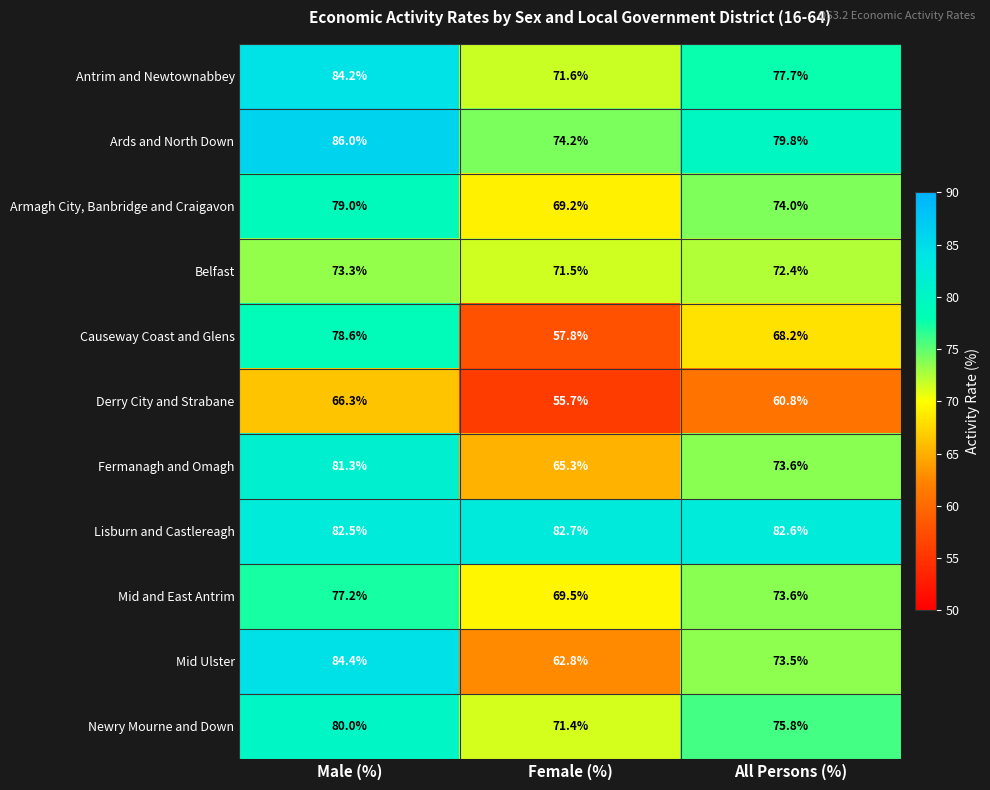

List the series in order of their peak value, highest first.

Ards and North Down, Mid Ulster, Antrim and Newtownabbey, Lisburn and Castlereagh, Fermanagh and Omagh, Newry Mourne and Down, Armagh City, Banbridge and Craigavon, Causeway Coast and Glens, Mid and East Antrim, Belfast, Derry City and Strabane